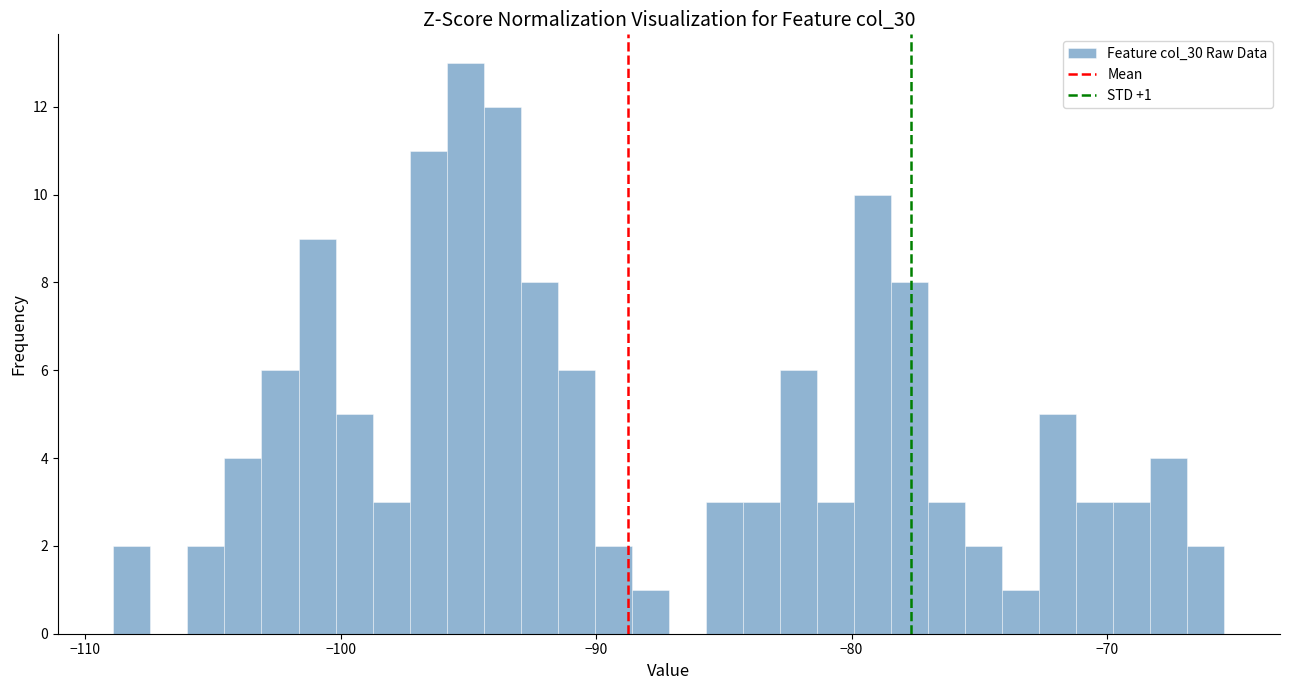

Read against the x-axis, roughly where is the centre of the tallest bar?

-95